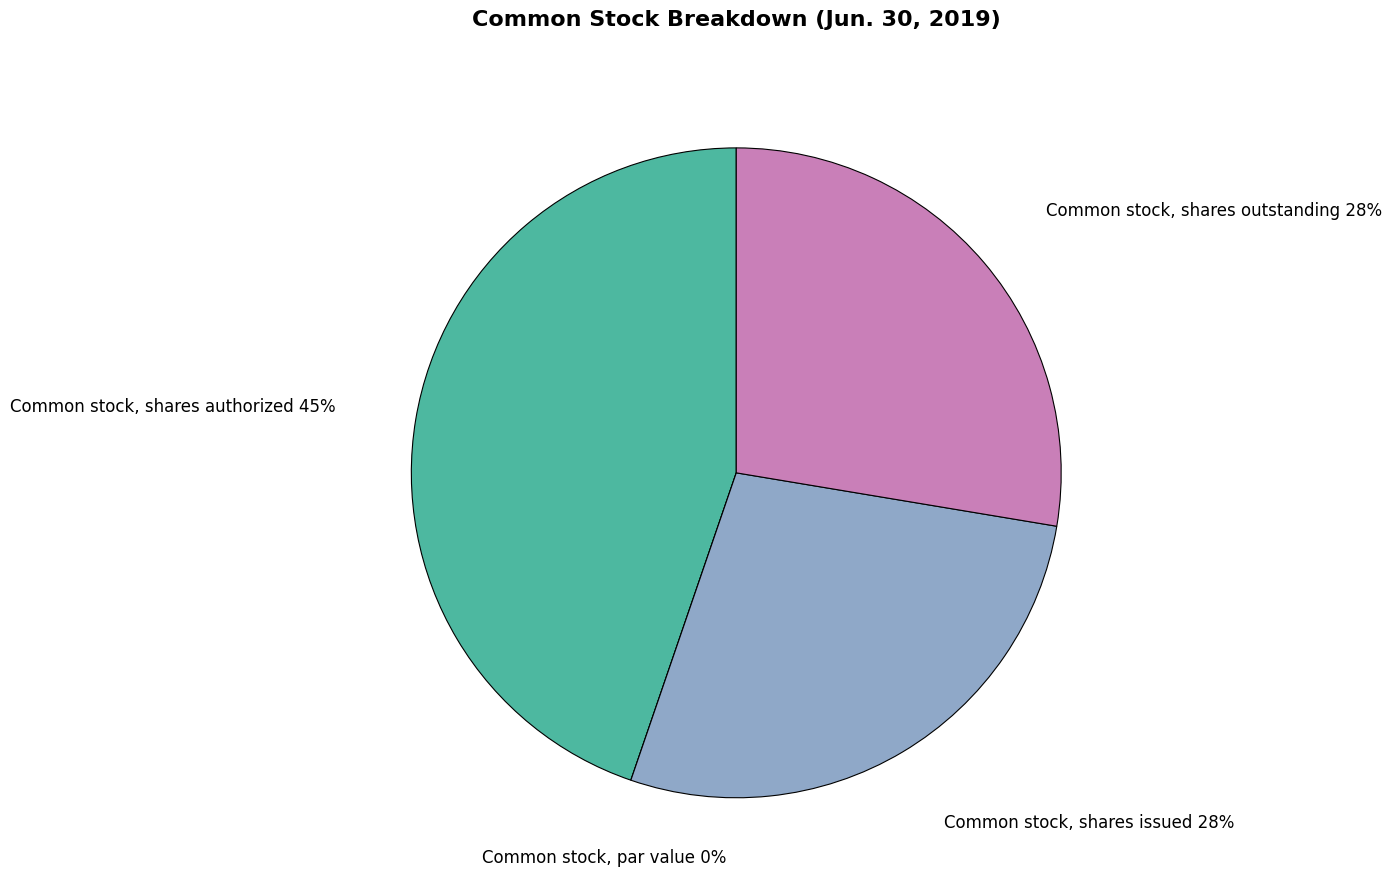

Count the number of slices in the pie.

4